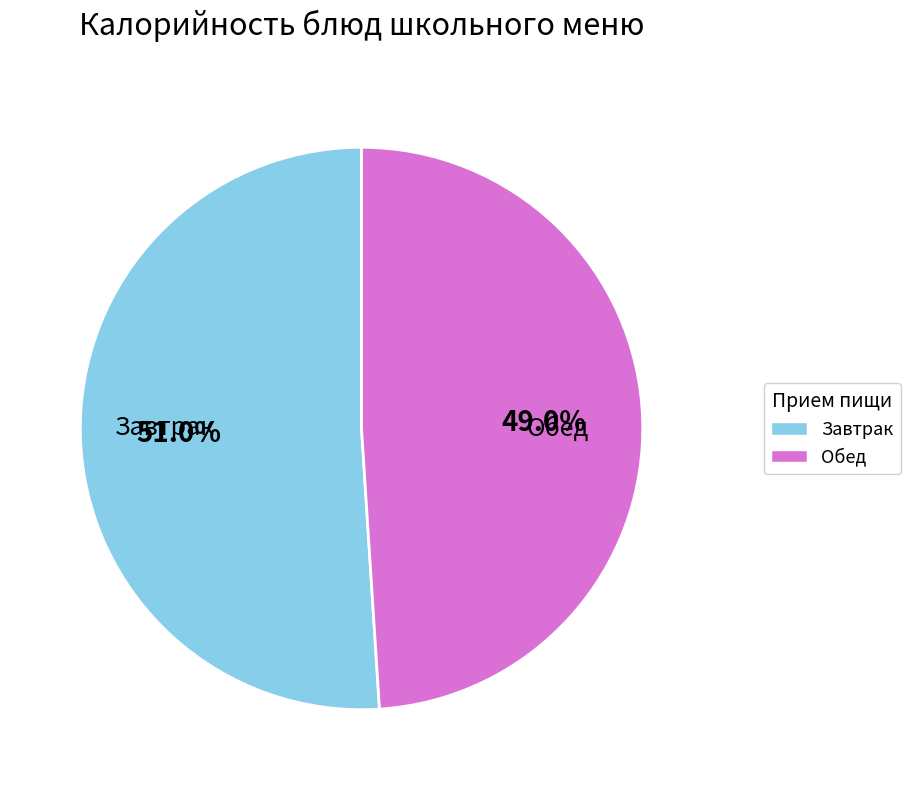

What portion of the pie excludes Обед?

51.0%